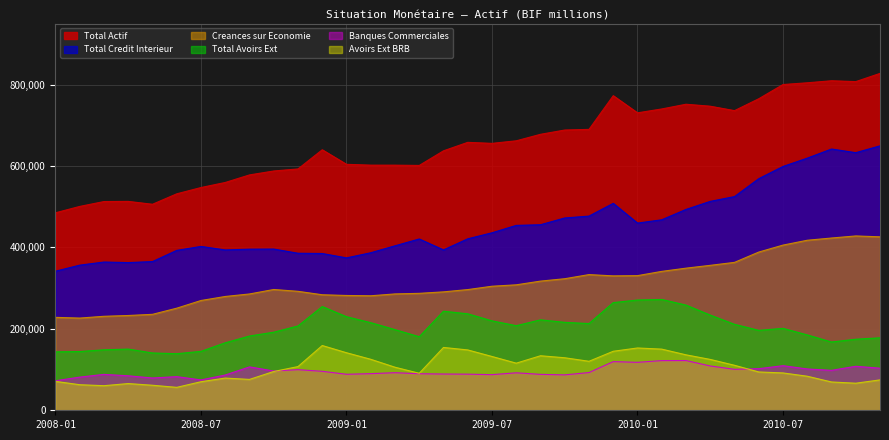

At which category does Banques Commerciales reach its first local peak?

2008-03